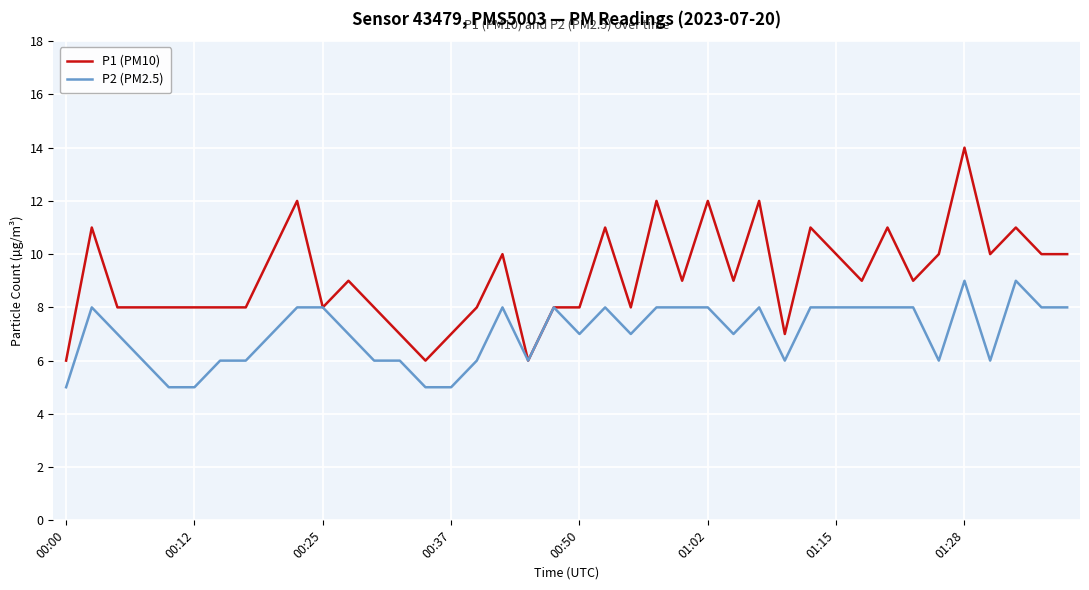

Which series has the widest spread of values?

P1 (PM10)